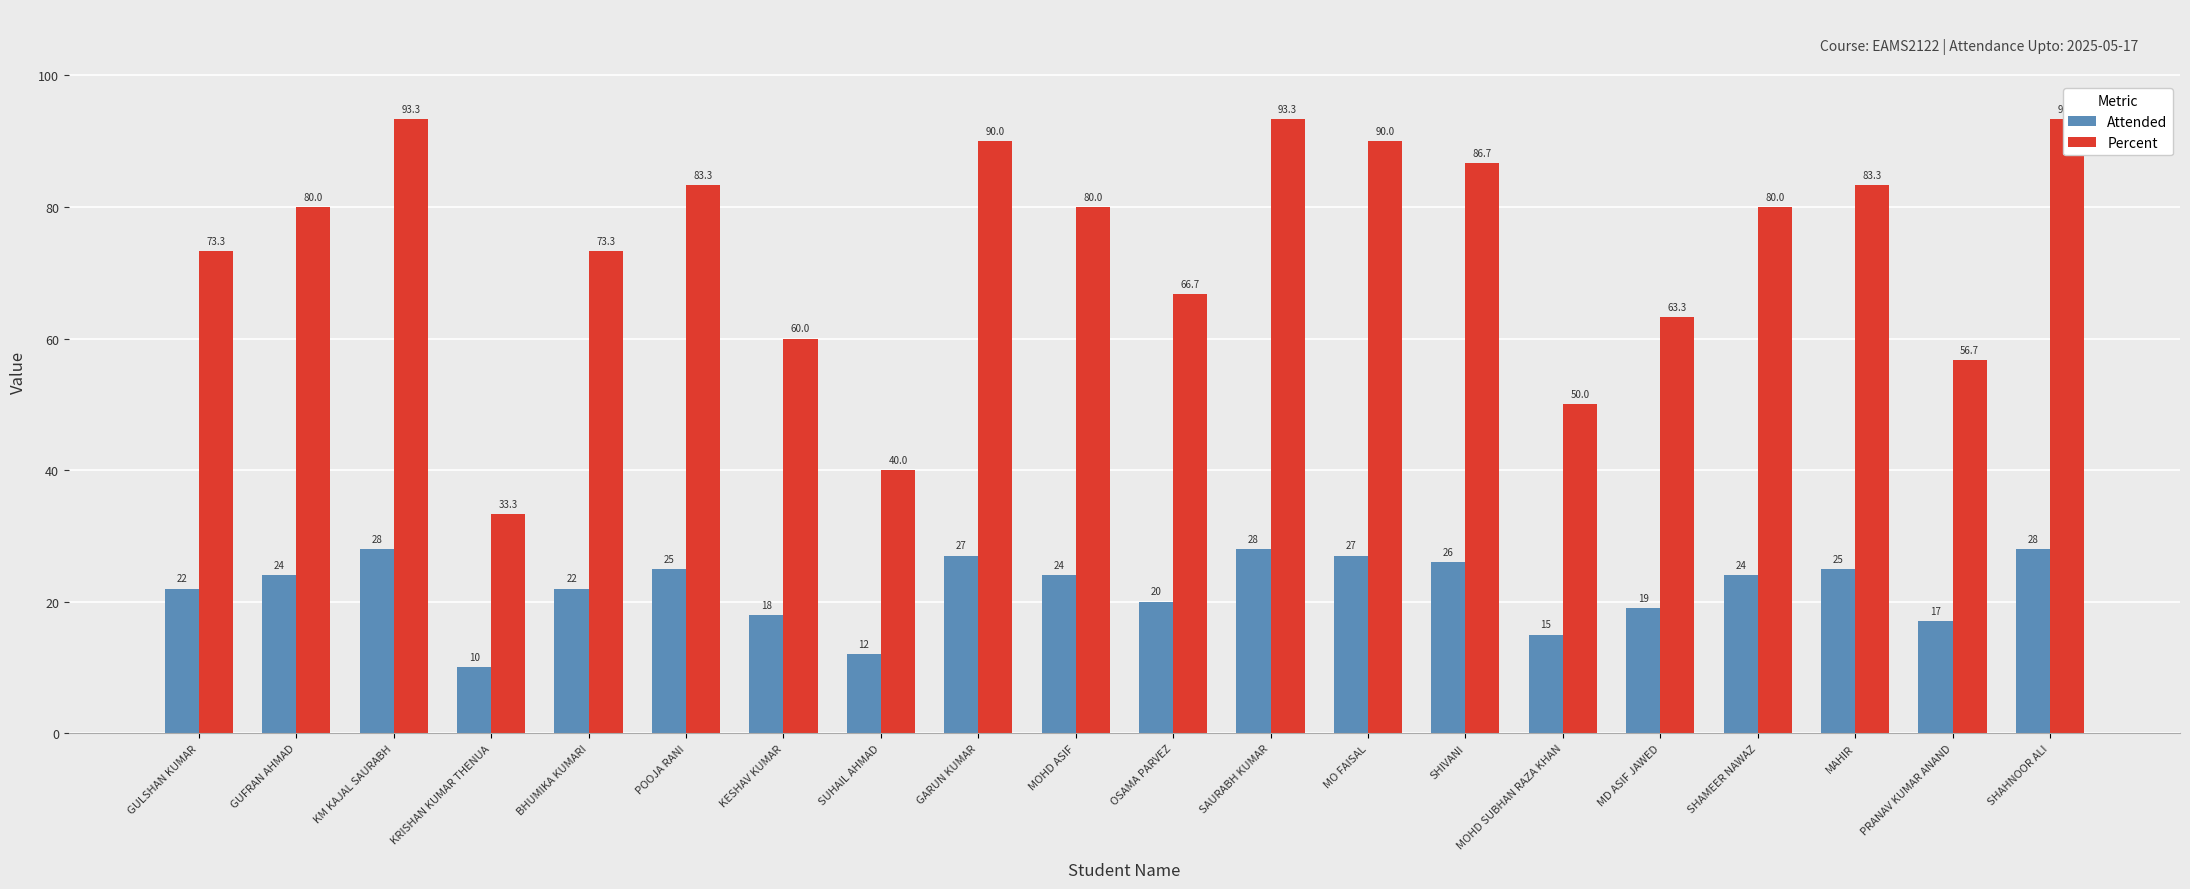

What are all the series names shown in the legend?

Attended, Percent